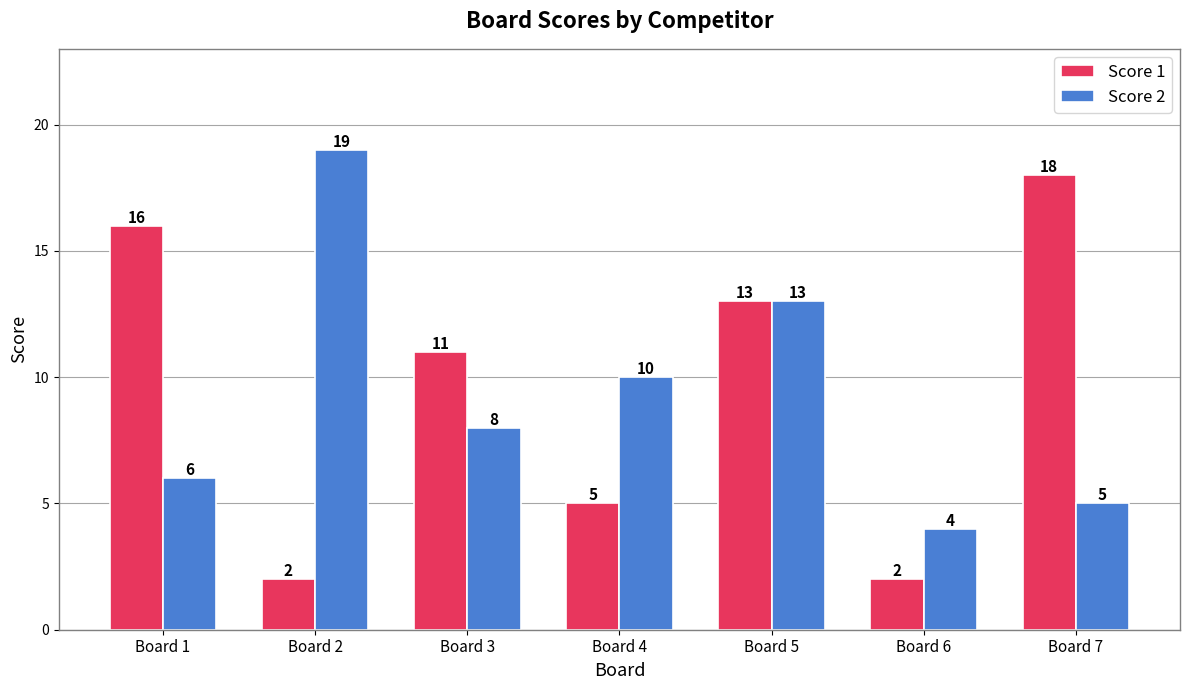

Reading left to right, transcribe all the data shown in this chart.

Score 1: 16	2	11	5	13	2	18
Score 2: 6	19	8	10	13	4	5